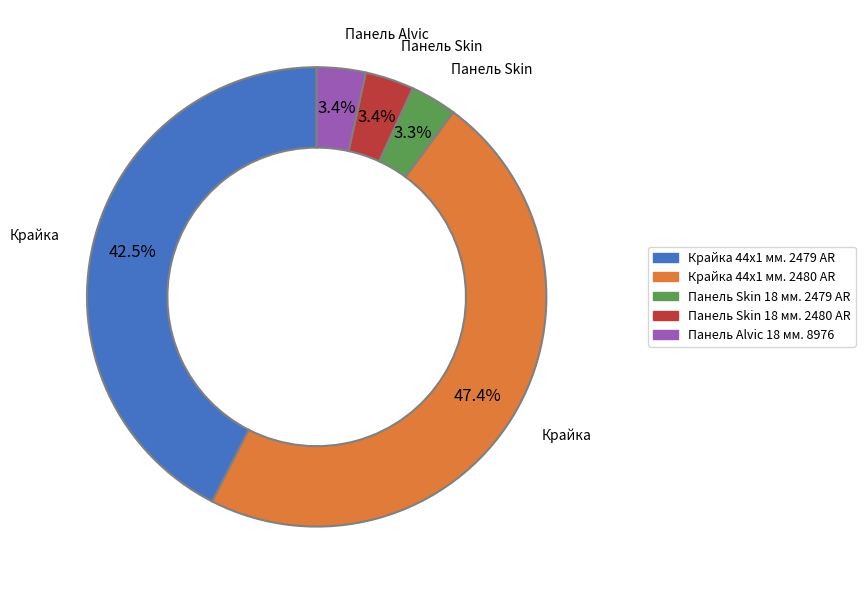

What percentage do Панель Alvic 18 мм. 8976 and Крайка 44x1 мм. 2479 AR together represent?

45.9%